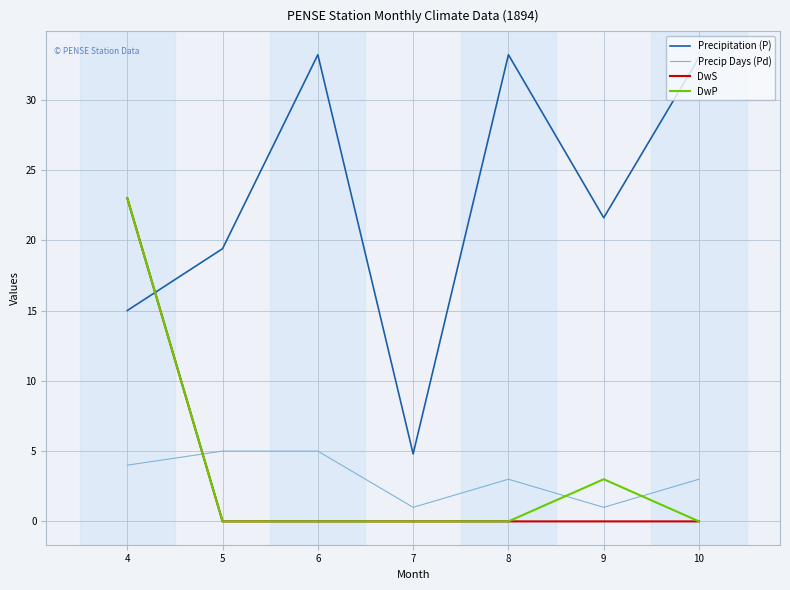

What is the spread (max minus min) of values at 6?

33.2